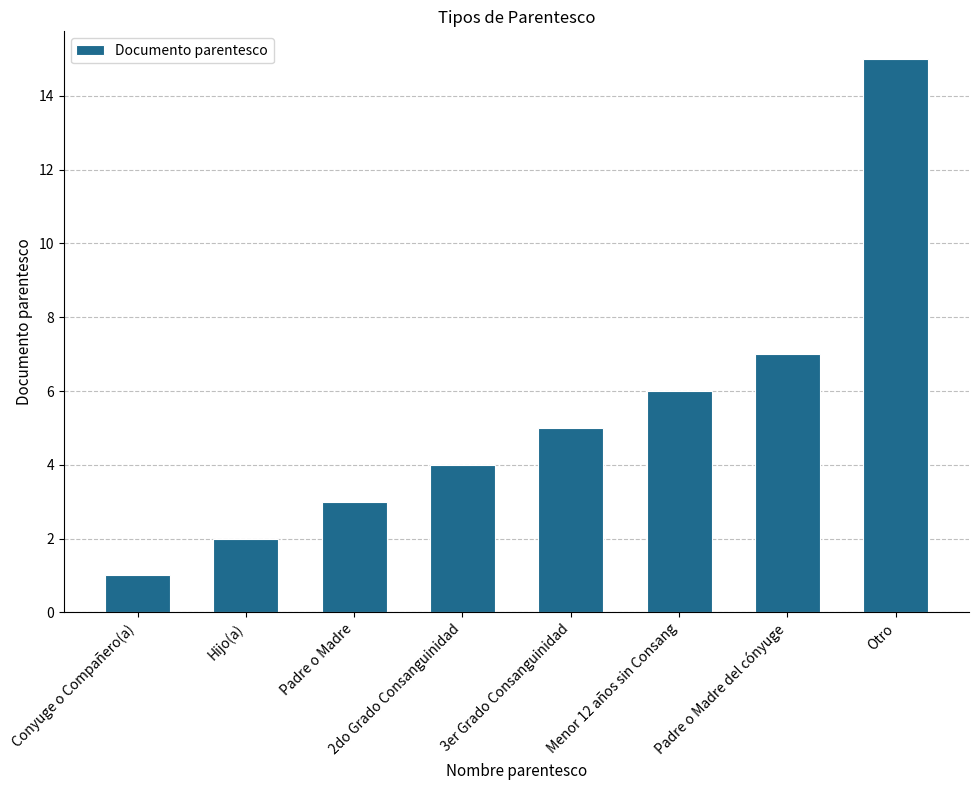

What is the difference between the values at Conyuge o Compañero(a) and Menor 12 años sin Consang?

5